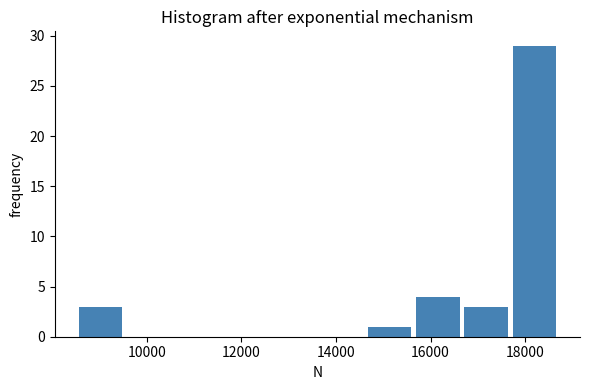

What is the height of the bar covering 16600 to 17600 on the x-axis? Neither the bar edges nor the heights are printed on the chart, so give them approximately, as read against the axes.

3